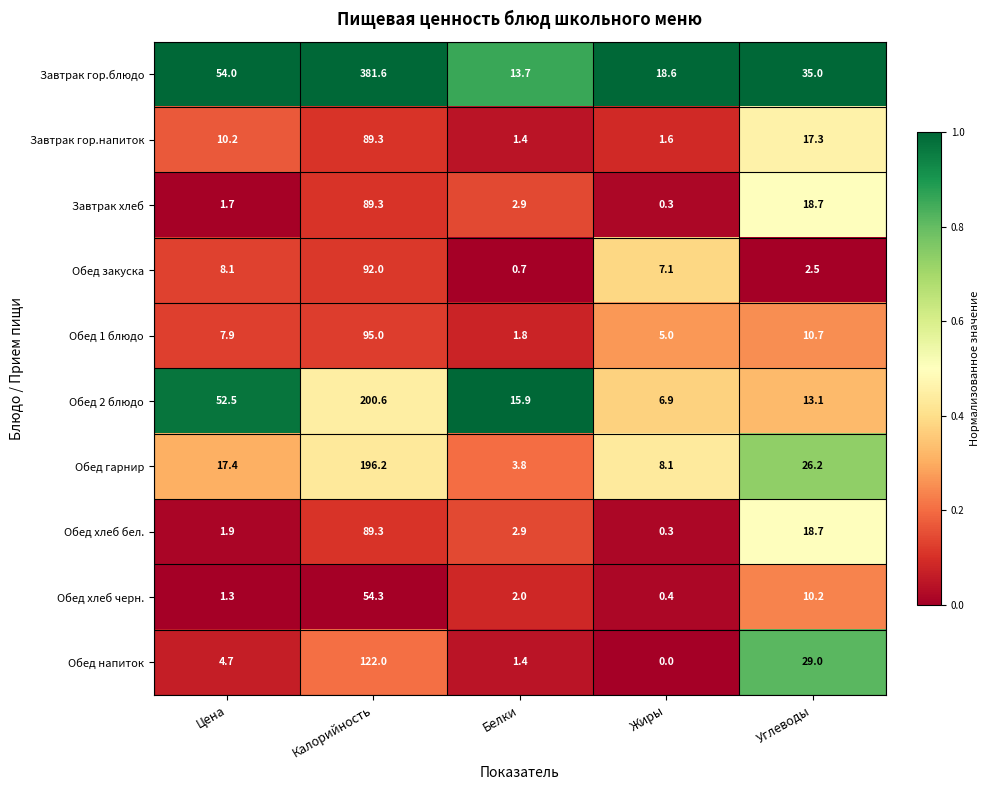

What is the sum of all Обед 2 блюдо values?

289.0